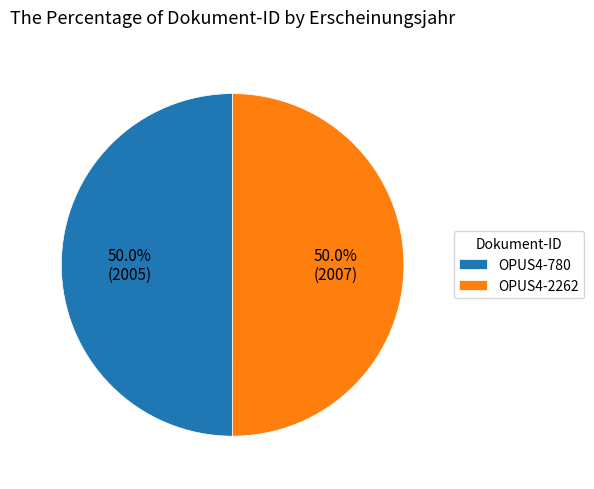

What percentage is the OPUS4-2262 slice, to the nearest percent?

50%